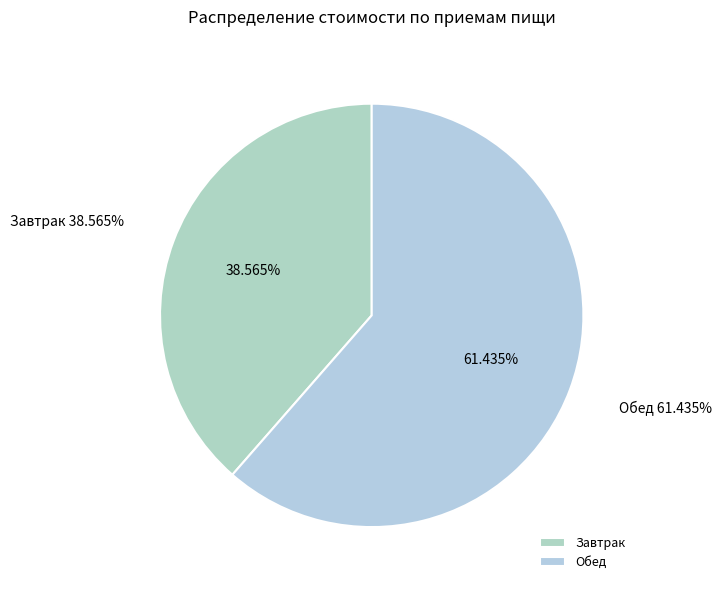

Approximately how many times larger is the value at Обед compared to Завтрак?

1.6